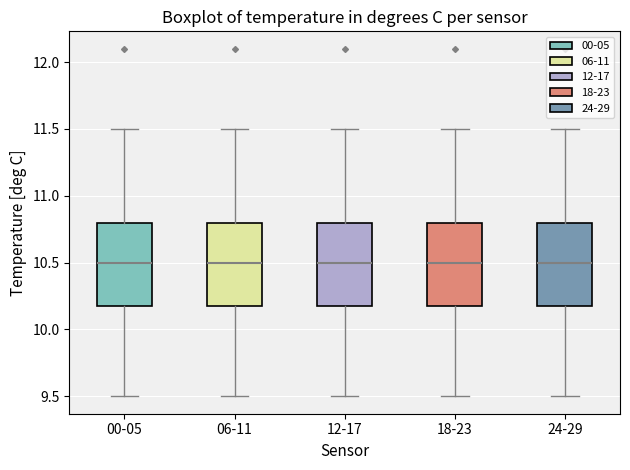

Reading left to right, read every box against the y-axis: the position of its median line, the range the box covers, and the ends of its whiskers. The values are not printed on the chart, so give them approximately, as read against the axis.

00-05: median 10.5, box 10.2 to 10.8, whiskers 9.5 to 11.5
06-11: median 10.5, box 10.2 to 10.8, whiskers 9.5 to 11.5
12-17: median 10.5, box 10.2 to 10.8, whiskers 9.5 to 11.5
18-23: median 10.5, box 10.2 to 10.8, whiskers 9.5 to 11.5
24-29: median 10.5, box 10.2 to 10.8, whiskers 9.5 to 11.5